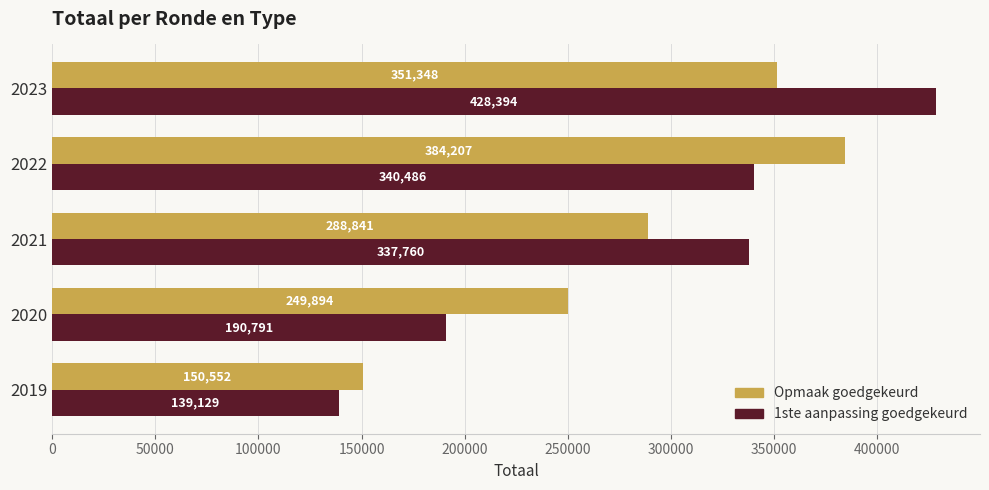

What value does the Opmaak goedgekeurd series have at 2021?

288841